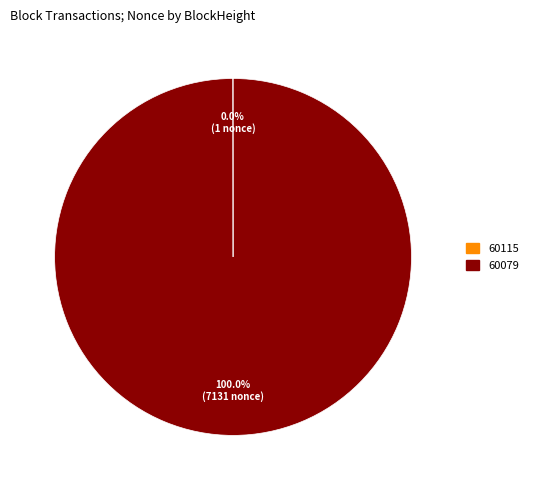

What is the largest slice in the pie chart?

60079